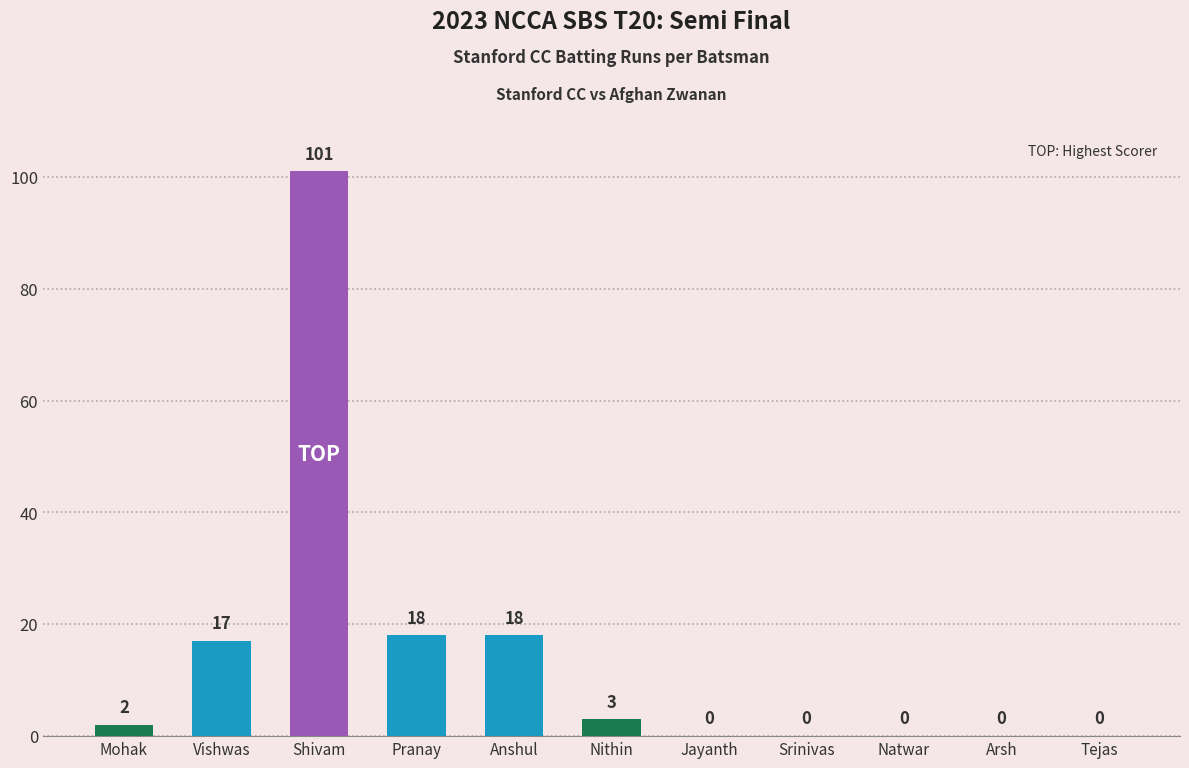

What is the sum of the values at Arsh and Shivam?

101